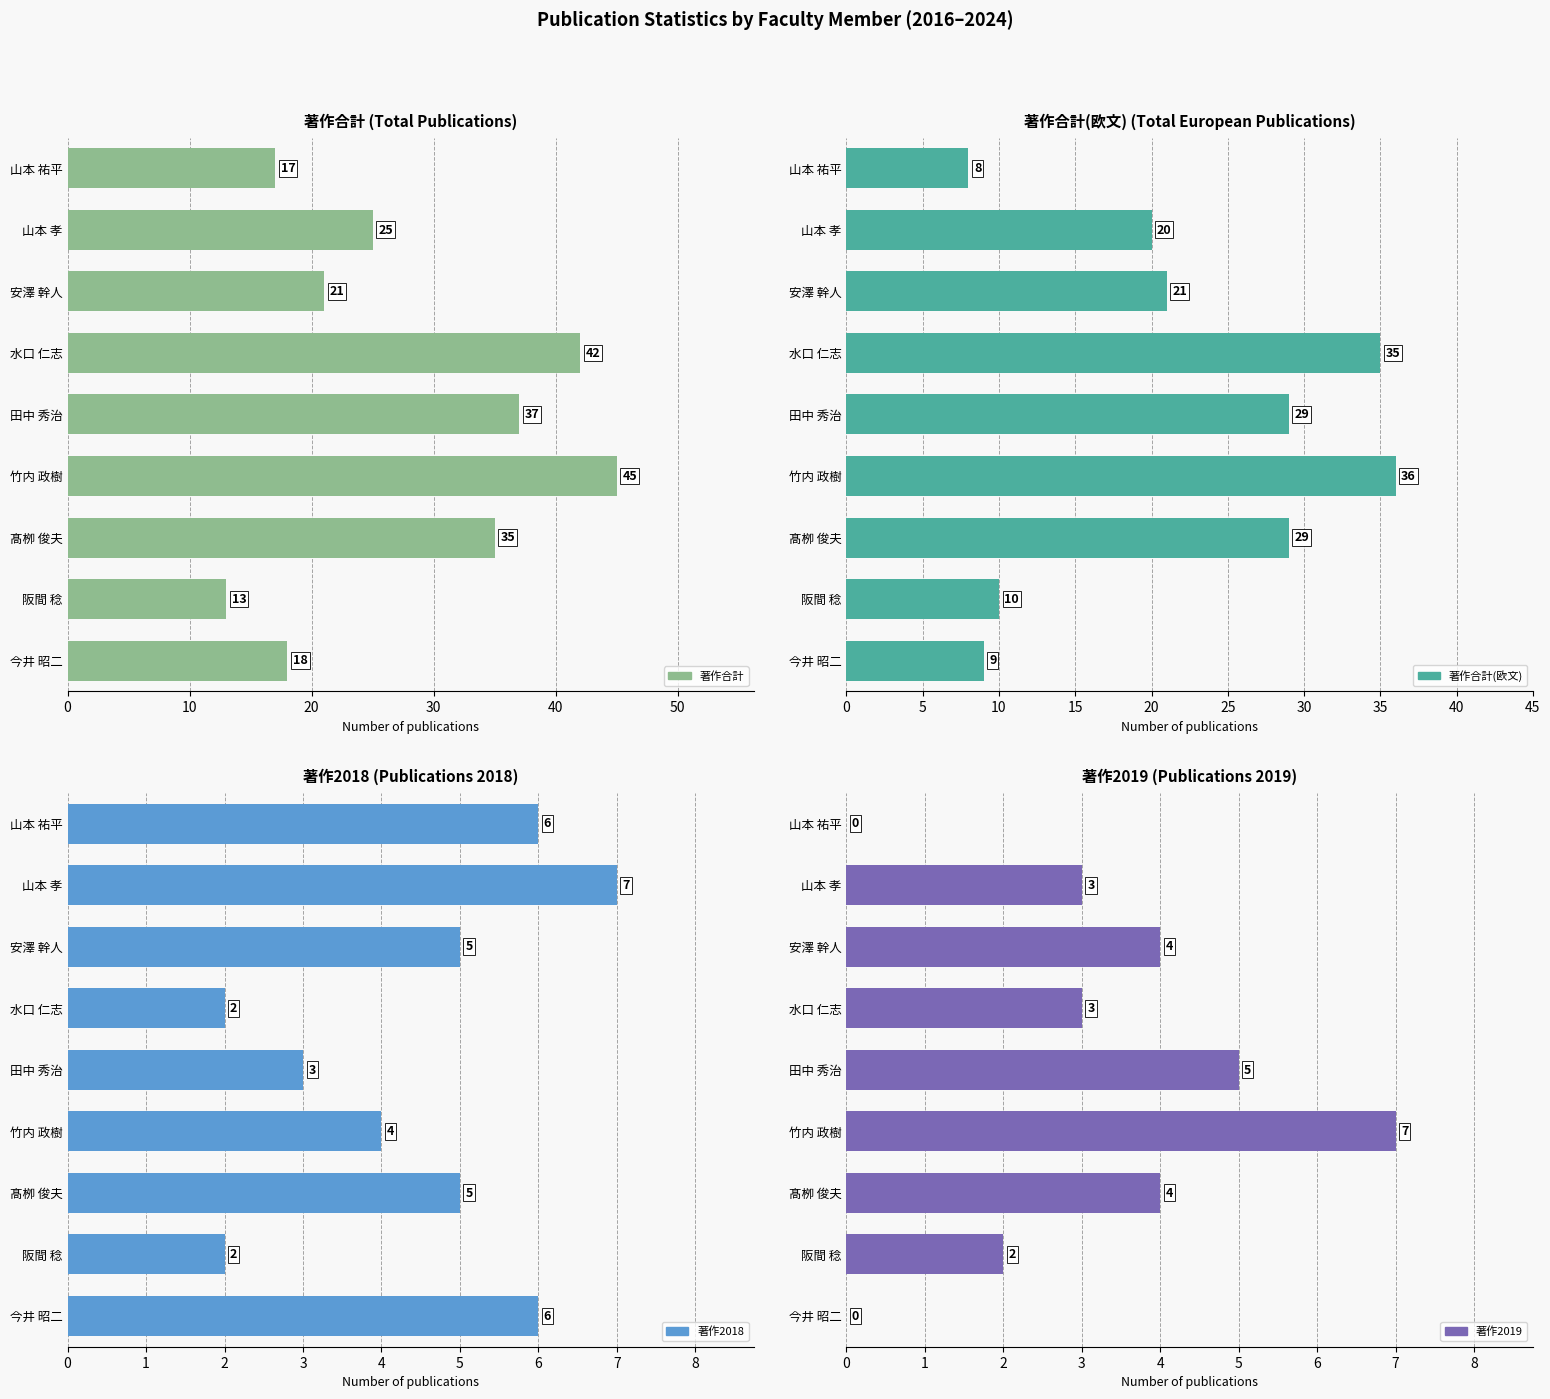

Reading left to right, extract all data points from this chart.

著作合計: 18	13	35	45	37	42	21	25	17
著作合計(欧文): 9	10	29	36	29	35	21	20	8
著作2018: 6	2	5	4	3	2	5	7	6
著作2019: 0	2	4	7	5	3	4	3	0